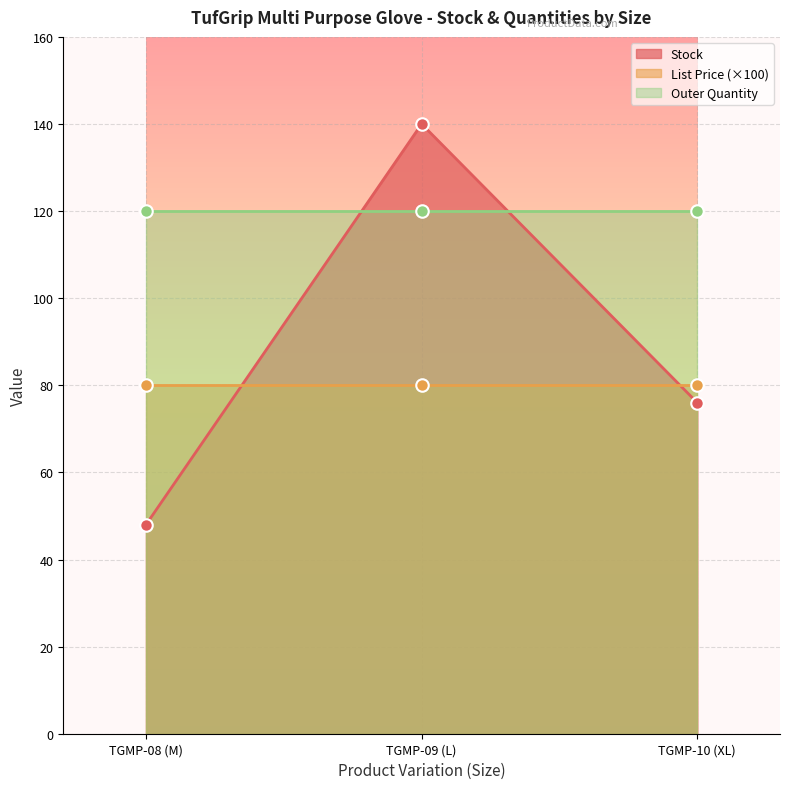

What is the minimum value for Outer Quantity?

120